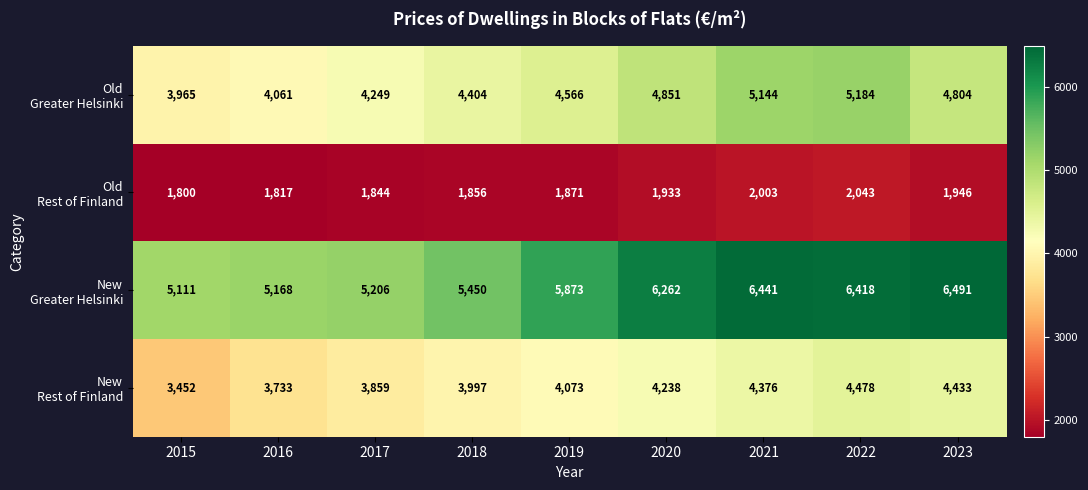

Which label corresponds to the largest value in the chart?

2023